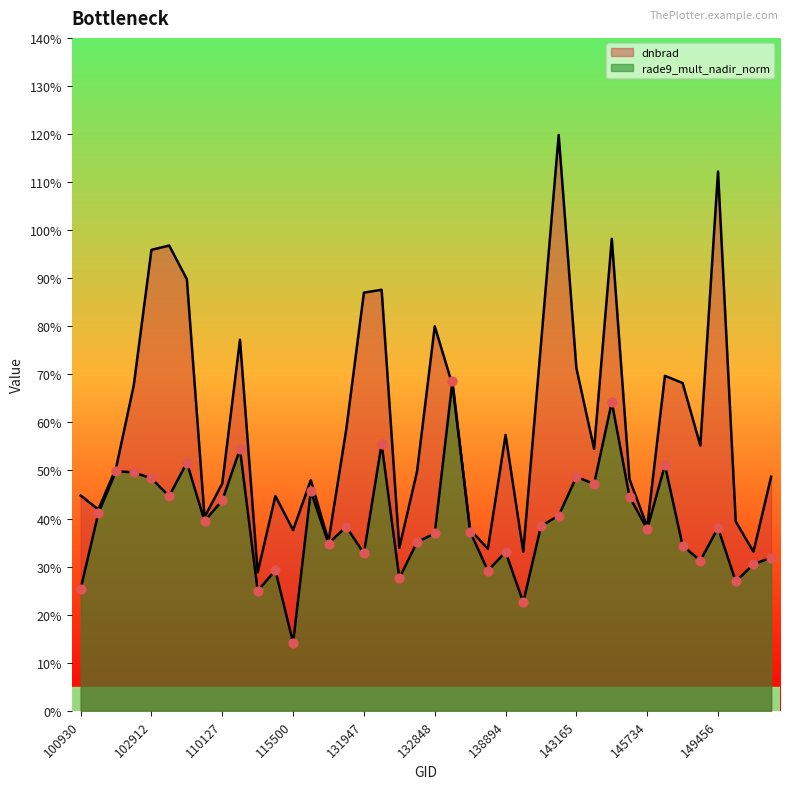

Is the value of rade9_mult_nadir_norm at 132136 greater than the value of dnbrad at 132669?

No